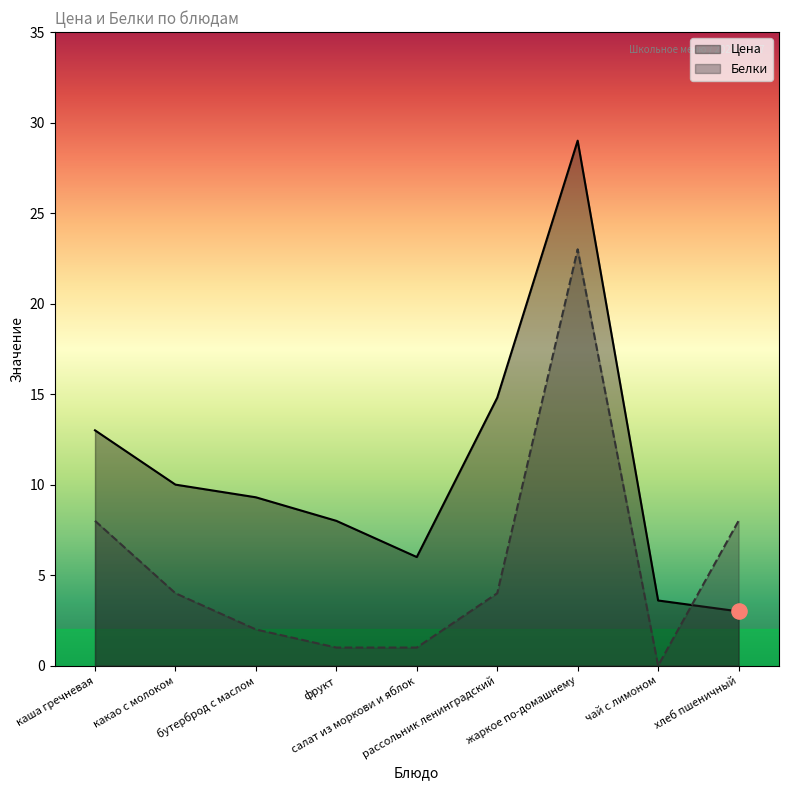

Which series reaches the maximum Y coordinate?

Цена